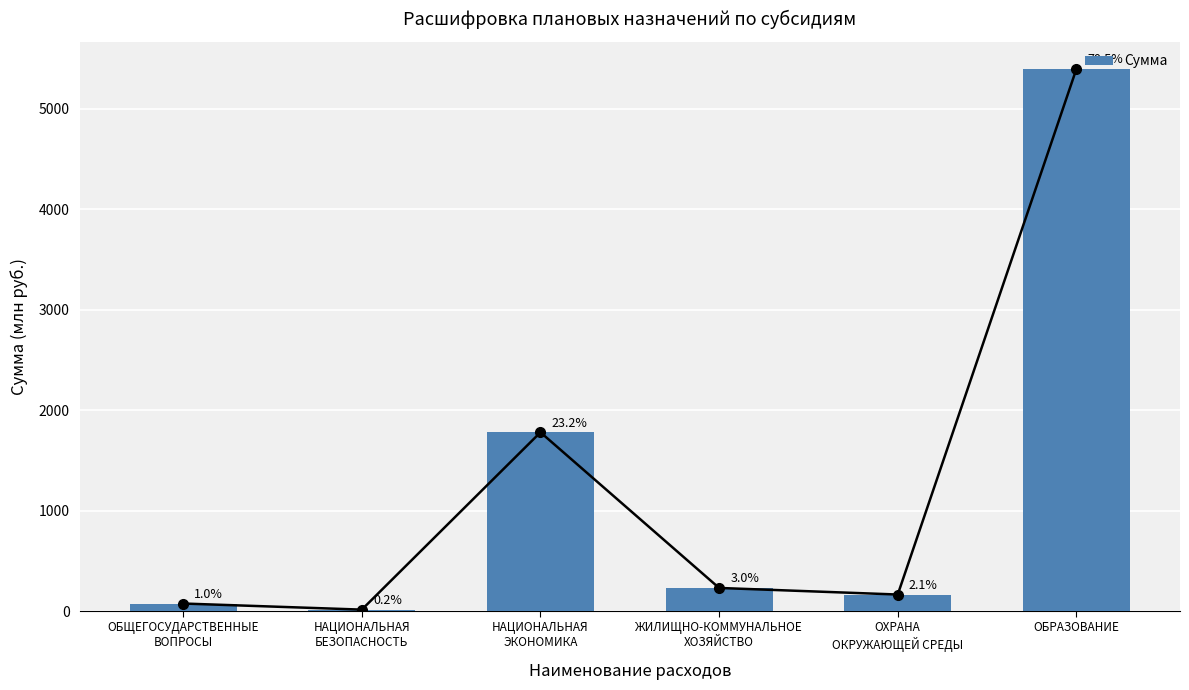

At which label is the value closest to 2704?

НАЦИОНАЛЬНАЯ
ЭКОНОМИКА